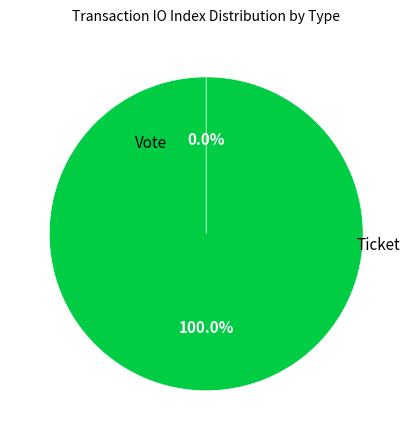

To the nearest percent, what is the combined percentage of Ticket and Vote?

100%